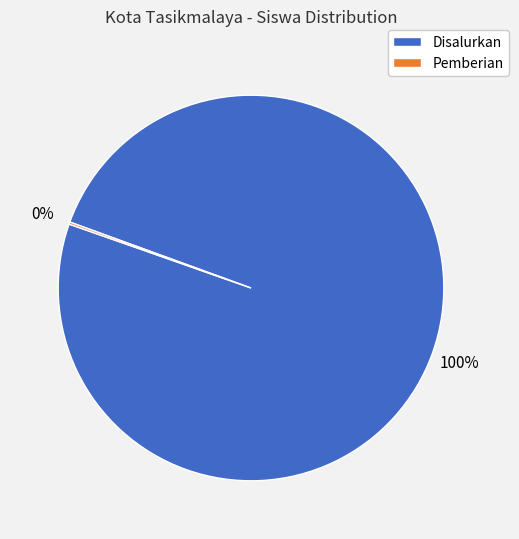

The Disalurkan slice represents 100% of the pie. True or false?

True